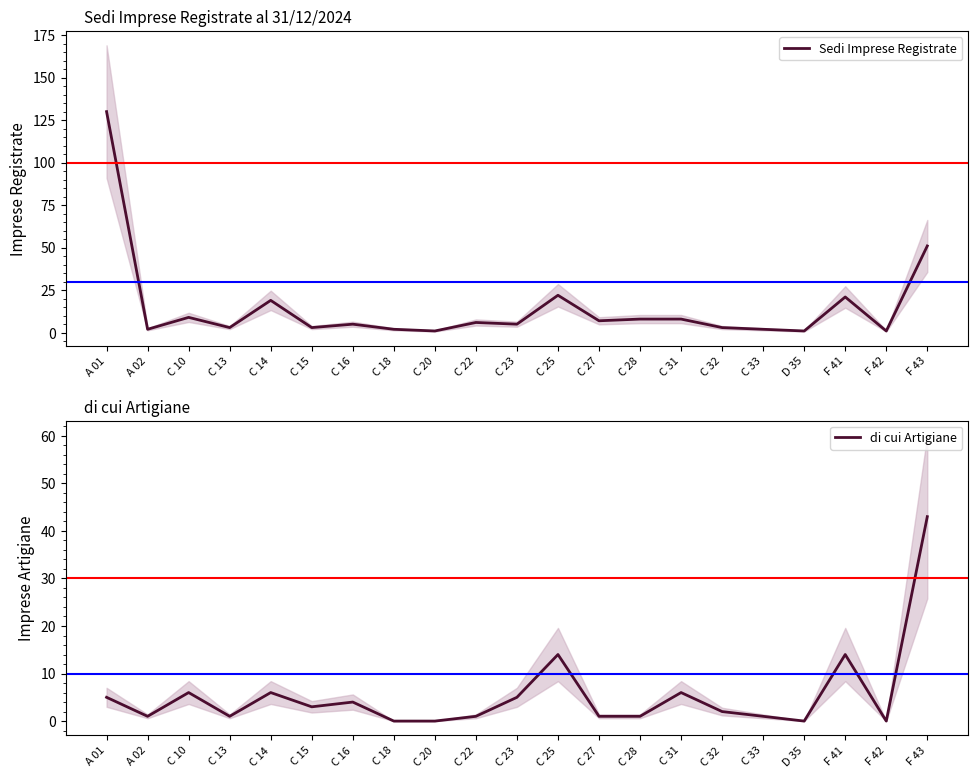

Reading left to right, extract all data points from this chart.

Sedi Imprese Registrate: A 01=130	A 02=2	C 10=9	C 13=3	C 14=19	C 15=3	C 16=5	C 18=2	C 20=1	C 22=6	C 23=5	C 25=22	C 27=7	C 28=8	C 31=8	C 32=3	C 33=2	D 35=1	F 41=21	F 42=1	F 43=51
di cui Artigiane: A 01=5	A 02=1	C 10=6	C 13=1	C 14=6	C 15=3	C 16=4	C 18=0	C 20=0	C 22=1	C 23=5	C 25=14	C 27=1	C 28=1	C 31=6	C 32=2	C 33=1	D 35=0	F 41=14	F 42=0	F 43=43